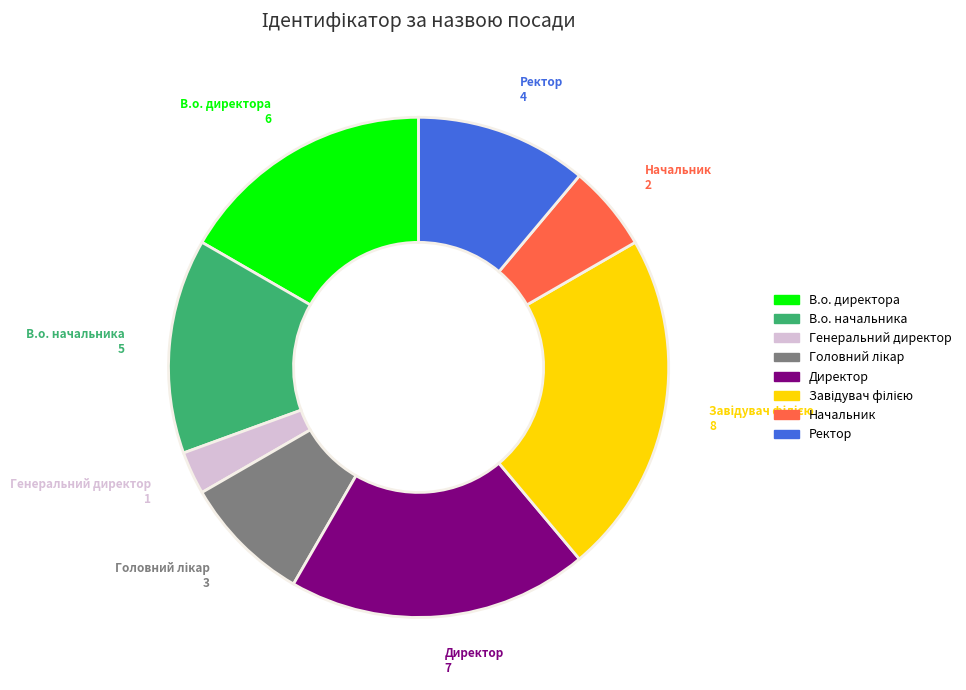

Between В.о. начальника and Генеральний директор, which is larger?

В.о. начальника